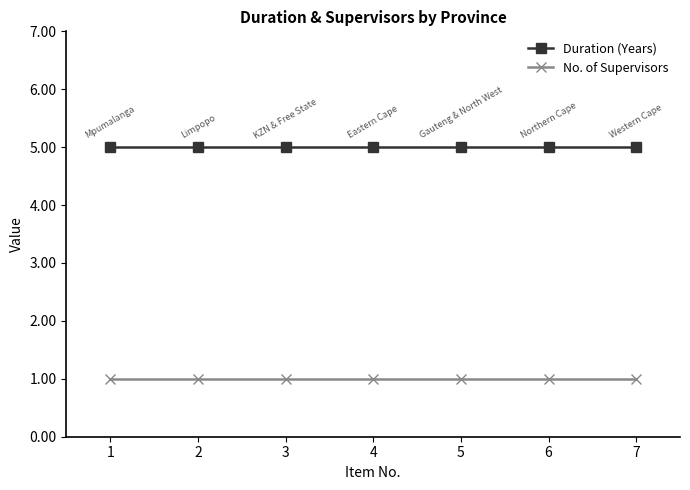

What are all the series names shown in the legend?

Duration (Years), No. of Supervisors